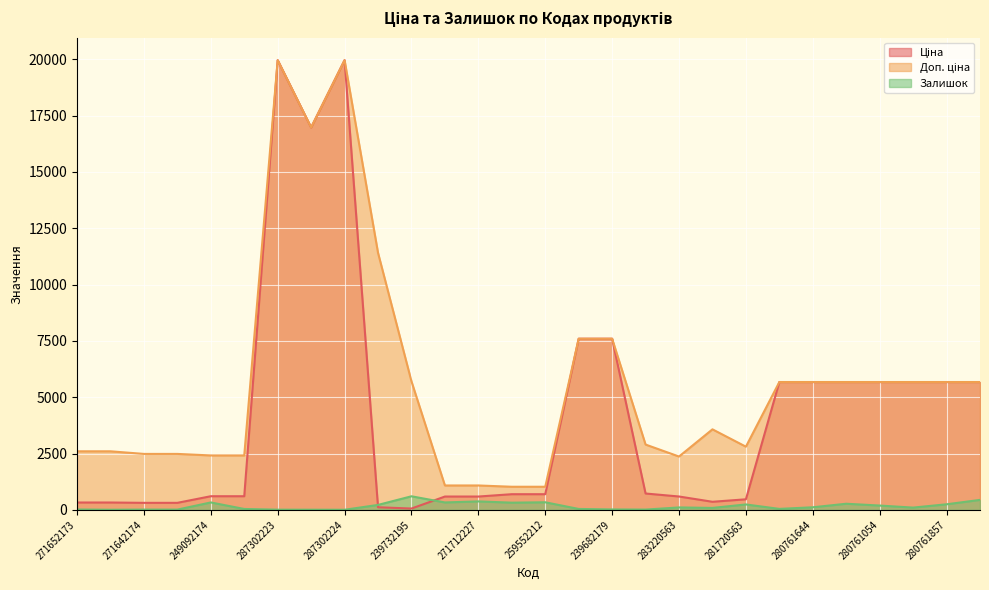

Is it true that Доп. ціна equals 2482.4 at 271642174?

True